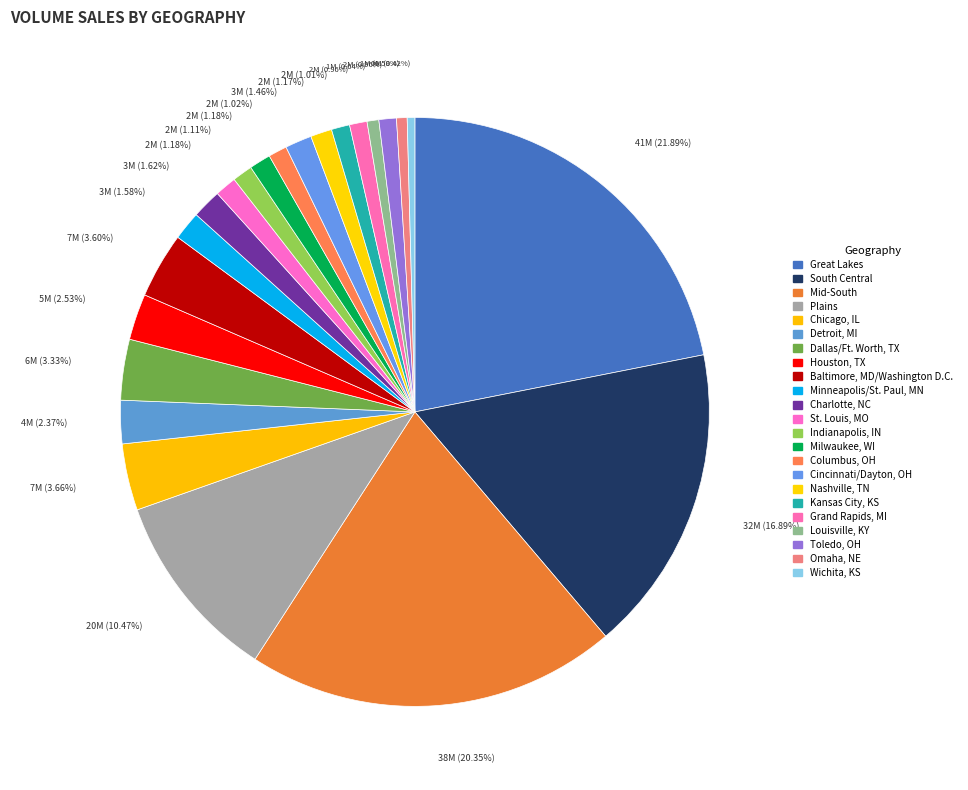

How many slices are in this pie chart?

23